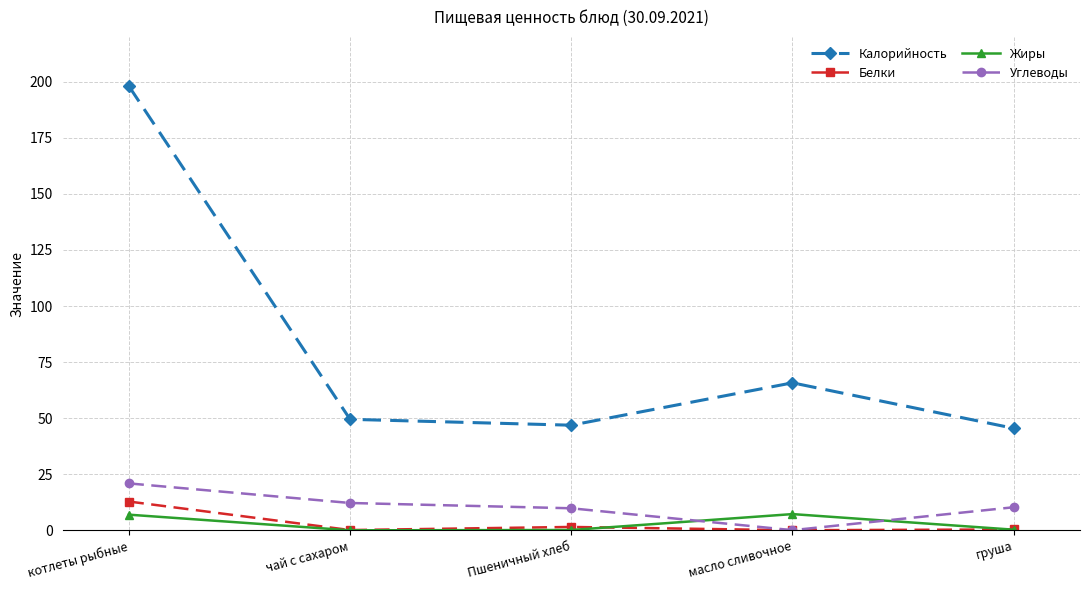

What position from the right is Пшеничный хлеб?

3